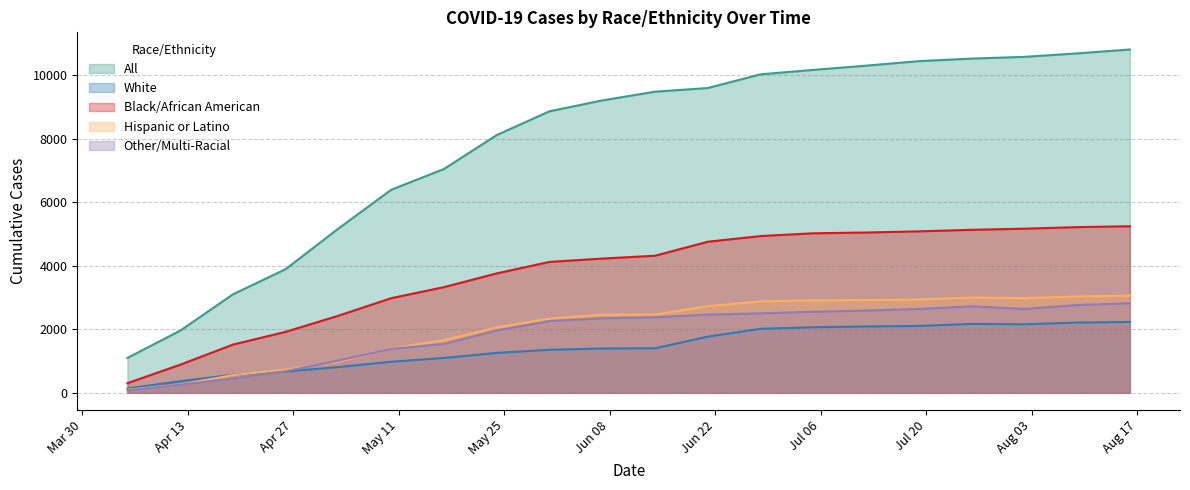

True or false: Other/Multi-Racial and All intersect in this chart.

False